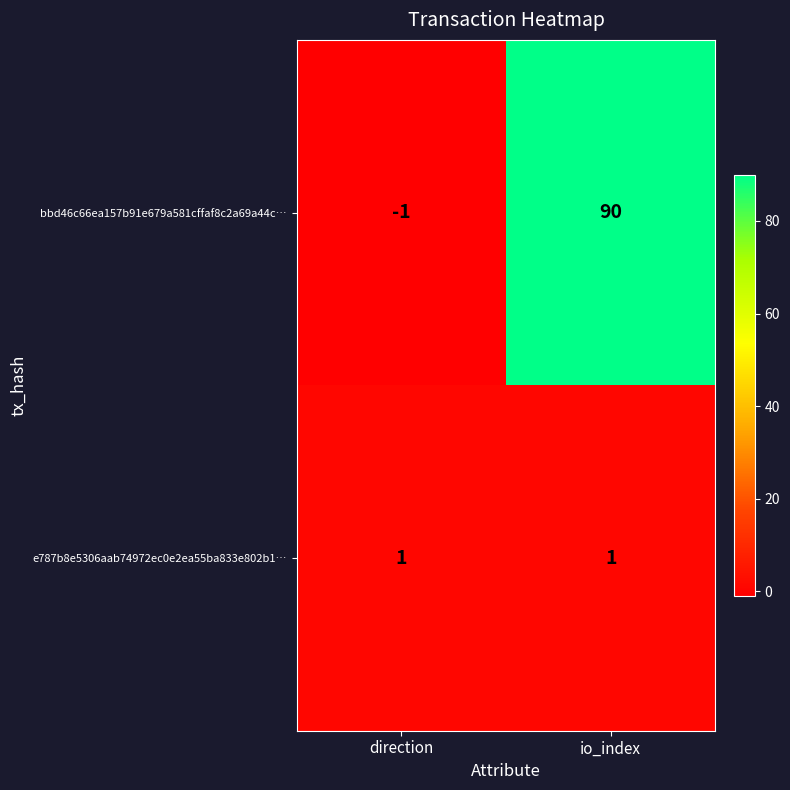

What is the greatest value displayed?

90